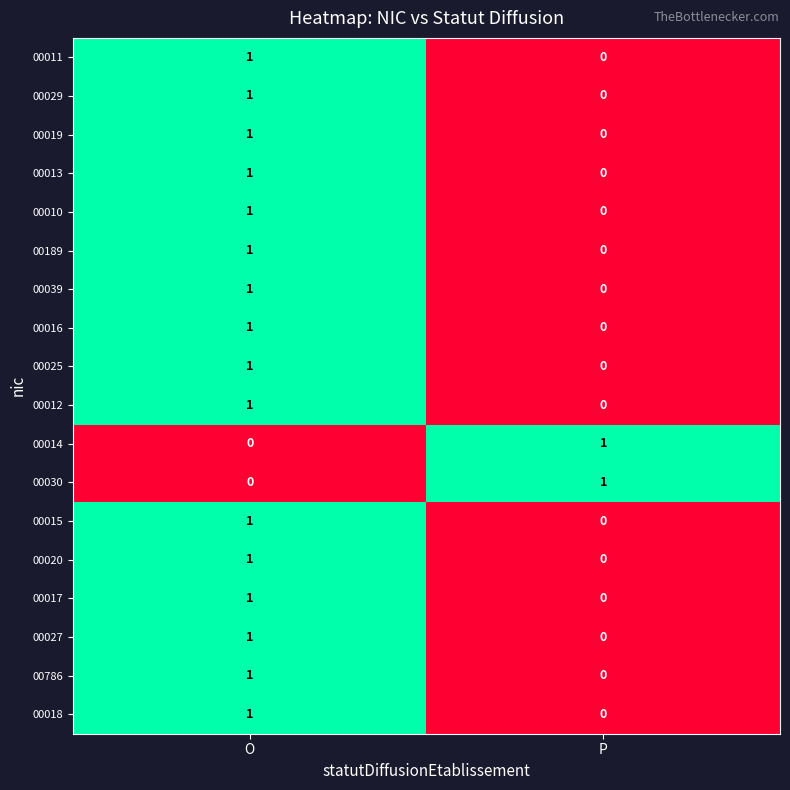

The value of 00010 at O is 2. True or false?

False